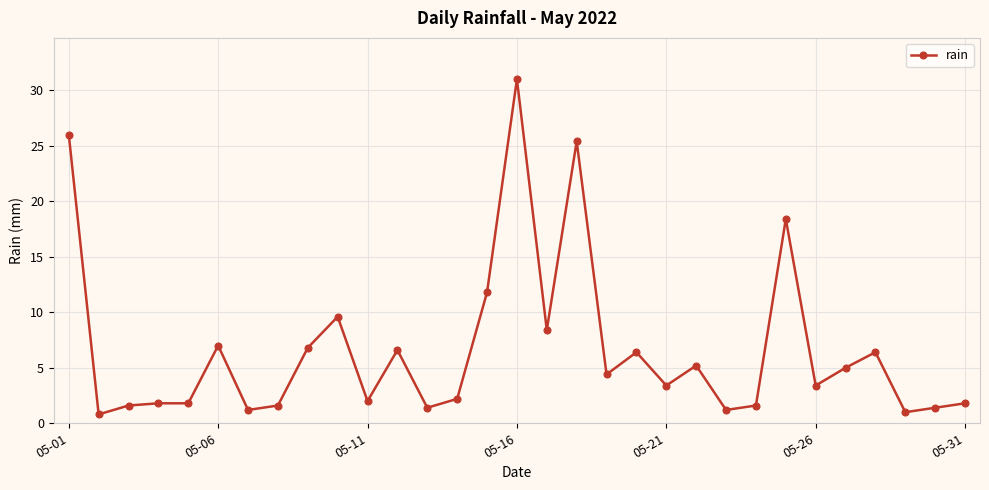

What is the smallest value displayed?

0.8